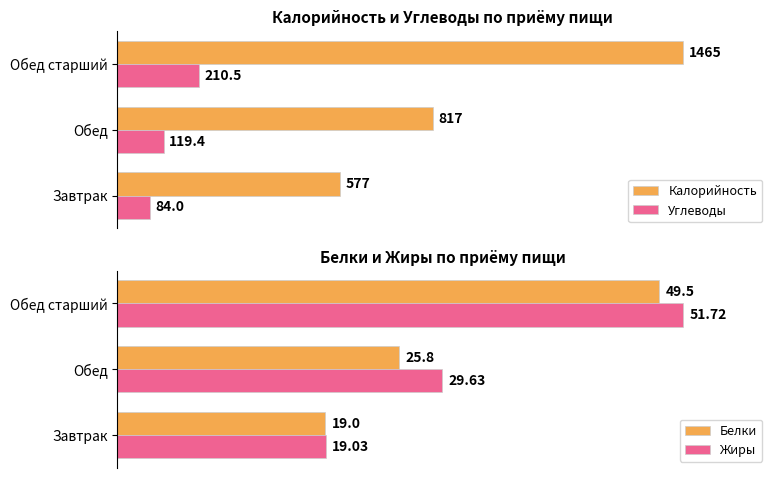

What is the smallest value displayed?

19.0